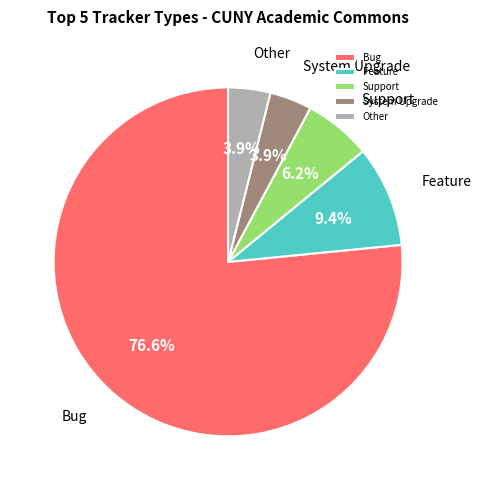

To the nearest percent, what percentage of the pie is Bug?

77%